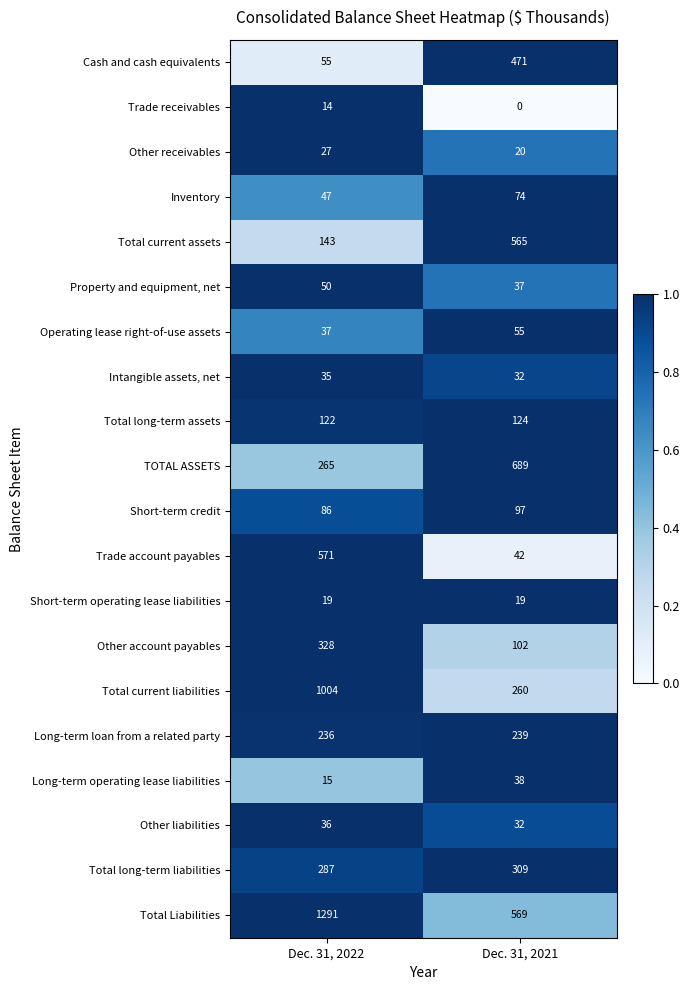

Is it true that Total current liabilities equals 1004 at Dec. 31, 2022?

True